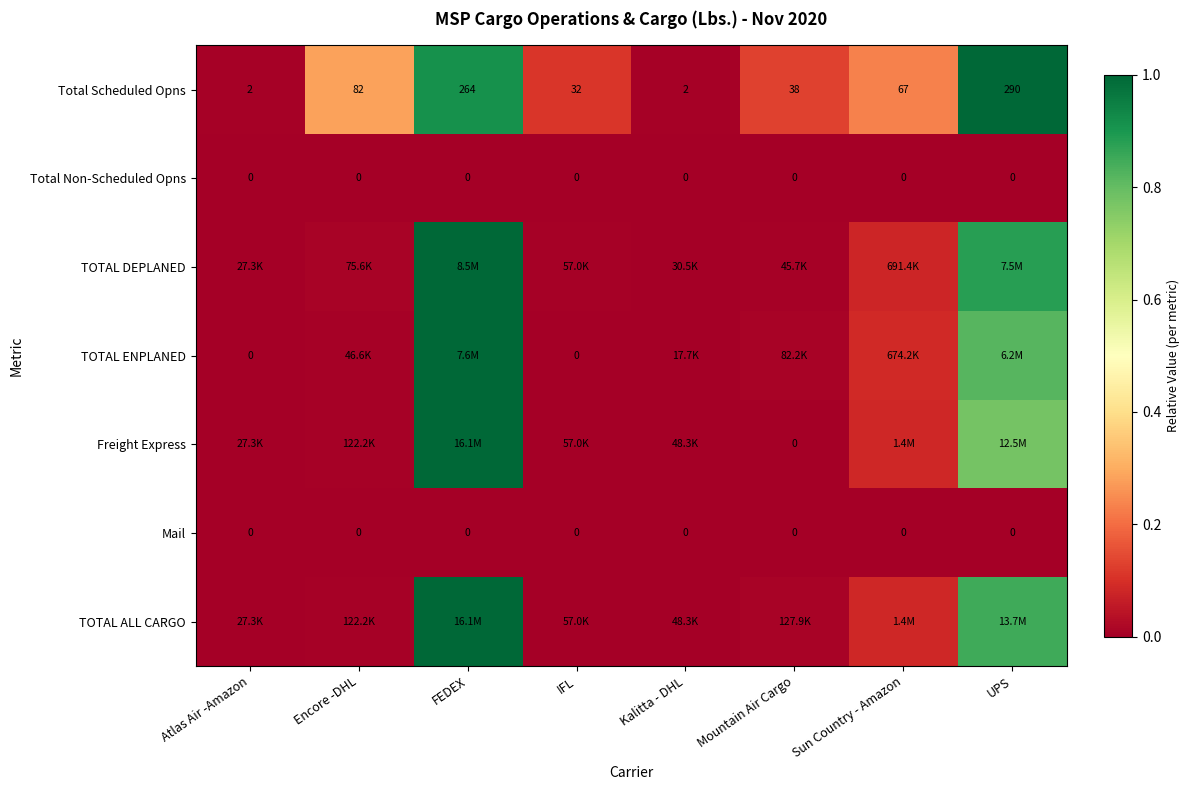

At which label does Total Scheduled Opns first exceed 67?

Encore -DHL